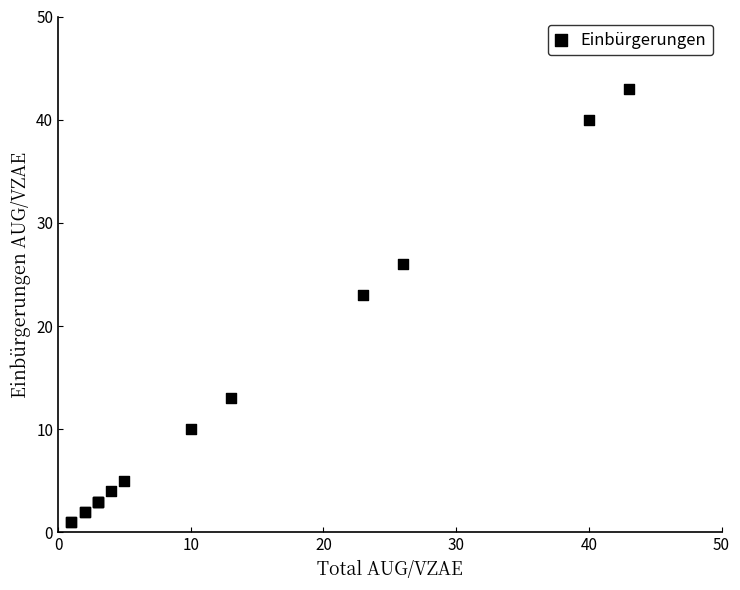

What Y value in the scatter plot is closest to 22?

23